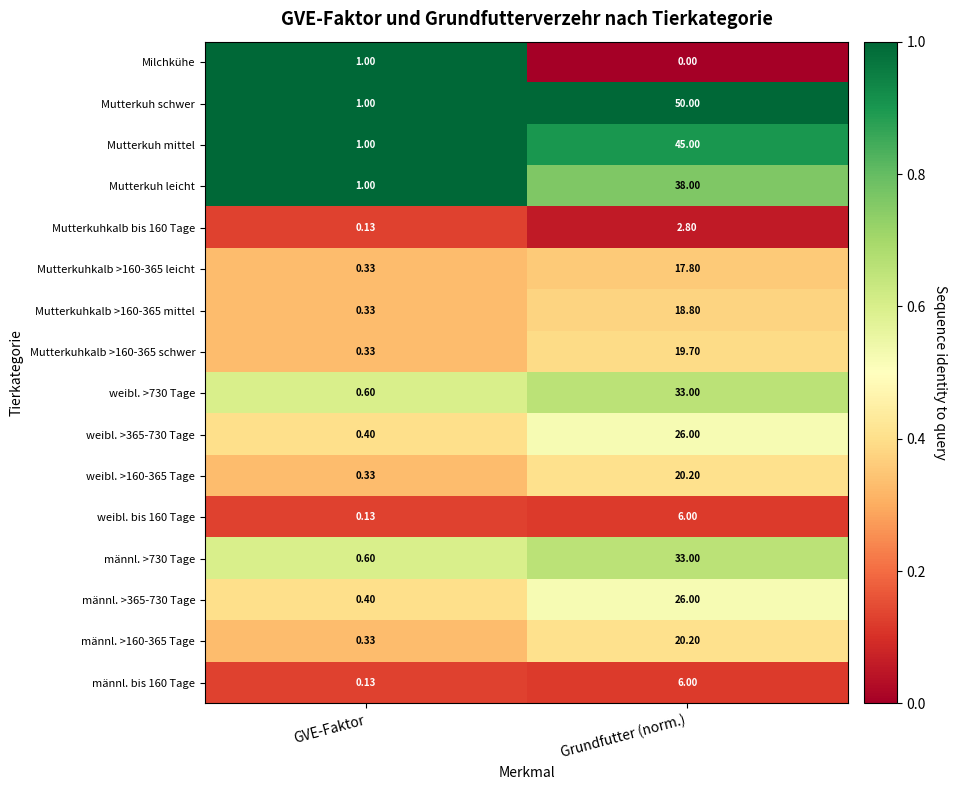

At which label does Mutterkuh leicht reach its minimum?

GVE-Faktor